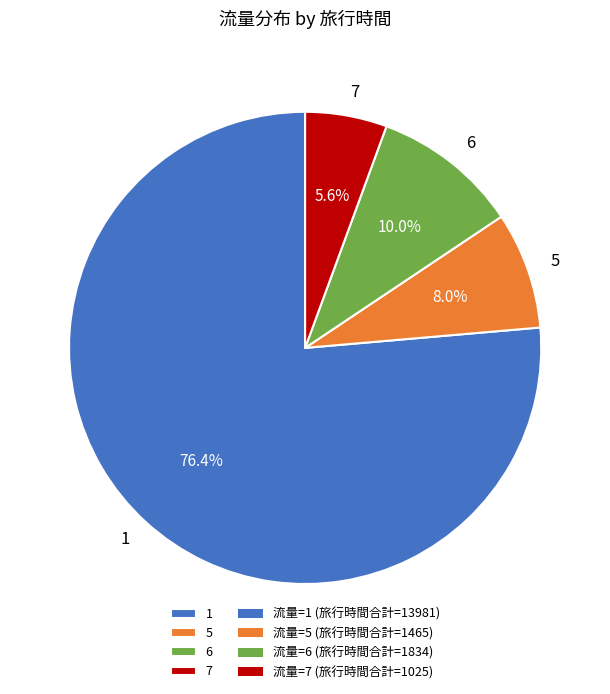

What is the smallest slice in the pie chart?

7